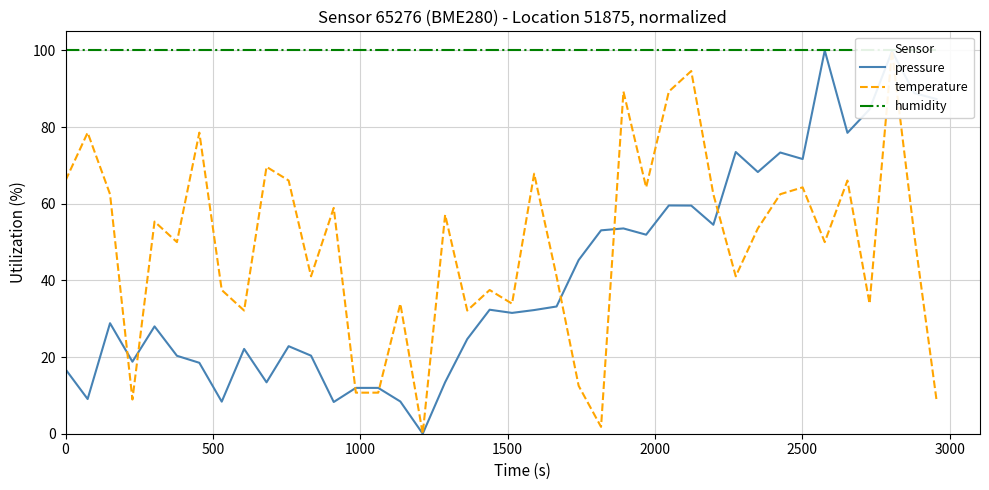

Reading left to right, what are all the values shown in this chart?

pressure: 16.8	9.1	28.8	18.8	28.0	20.3	18.5	8.4	22.1	13.4	22.8	20.4	8.3	12.0	12.0	8.4	0.0	13.4	24.7	32.4	31.5	32.3	33.2	45.3	53.1	53.6	51.9	59.6	59.5	54.5	73.5	68.3	73.4	71.7	100.0	78.5	84.6	99.8	88.9	87.3
temperature: 66.1	78.6	62.5	8.9	55.4	50.0	78.6	37.5	32.1	69.6	66.1	41.1	58.9	10.7	10.7	33.9	0.0	57.1	32.1	37.5	33.9	67.9	41.1	12.5	1.8	89.3	64.3	89.3	94.6	62.5	41.1	53.6	62.5	64.3	50.0	66.1	33.9	100.0	51.8	8.9
humidity: 100.0	100.0	100.0	100.0	100.0	100.0	100.0	100.0	100.0	100.0	100.0	100.0	100.0	100.0	100.0	100.0	100.0	100.0	100.0	100.0	100.0	100.0	100.0	100.0	100.0	100.0	100.0	100.0	100.0	100.0	100.0	100.0	100.0	100.0	100.0	100.0	100.0	100.0	100.0	100.0